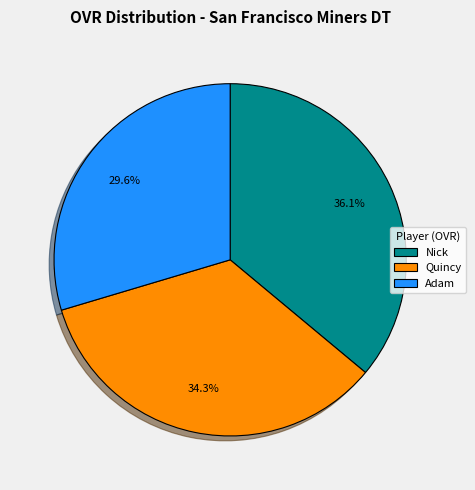

What percentage do Adam and Quincy together represent?

63.9%